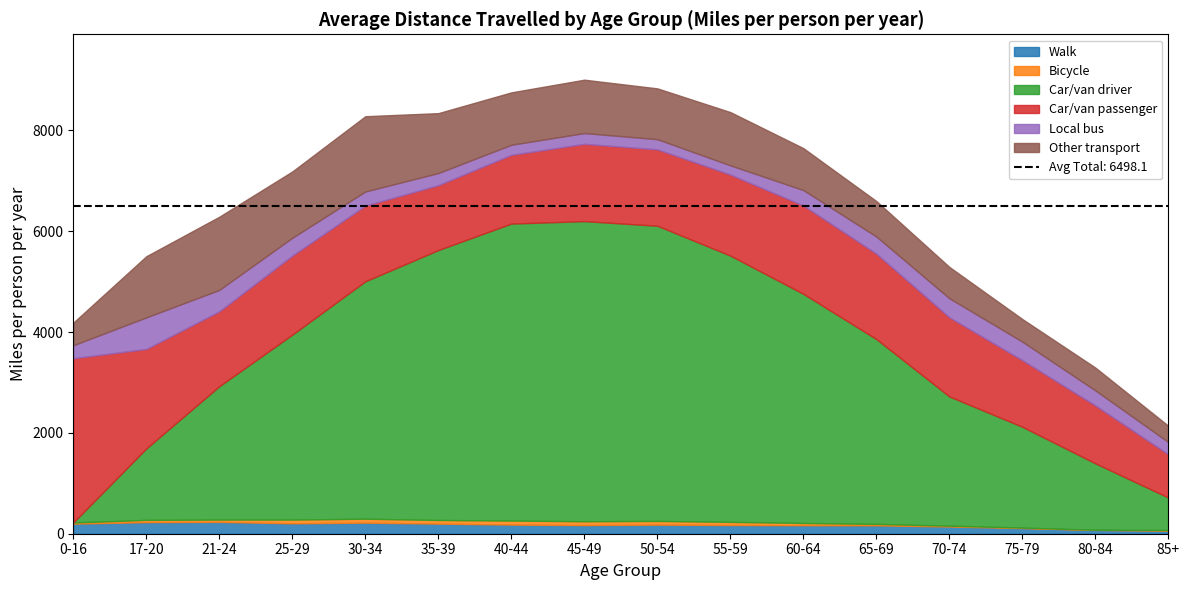

How many data points in Car/van driver are less than 3668?

8